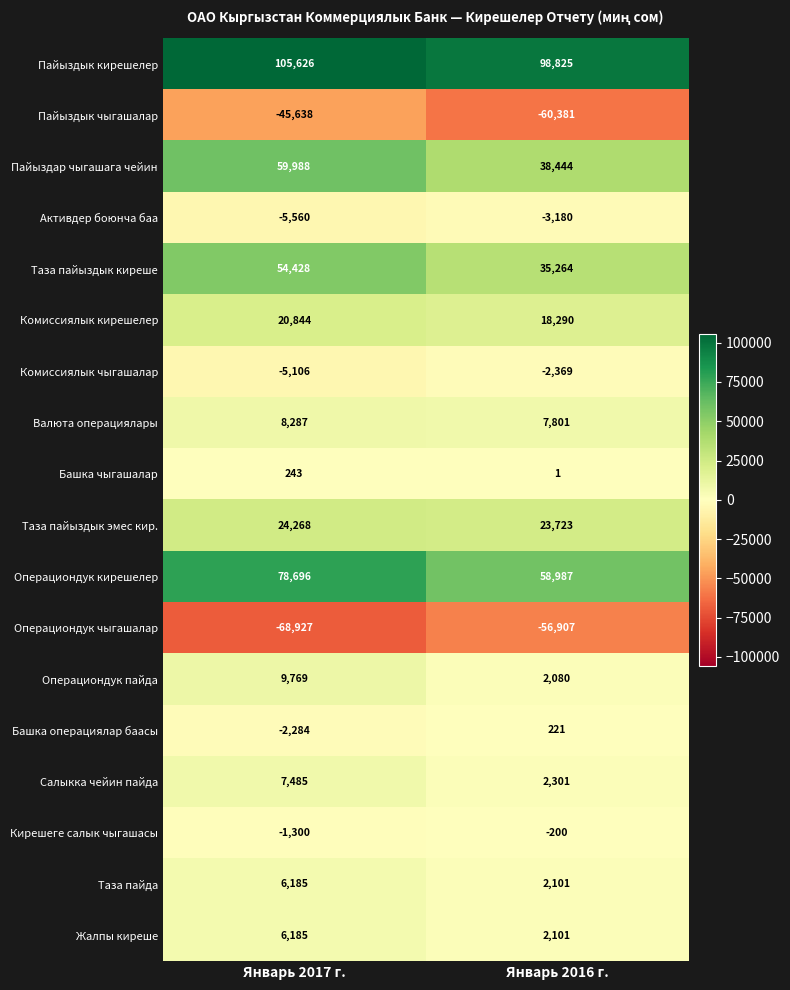

The Активдер боюнча баа series shows -7765 at Январь 2017 г.. True or false?

False